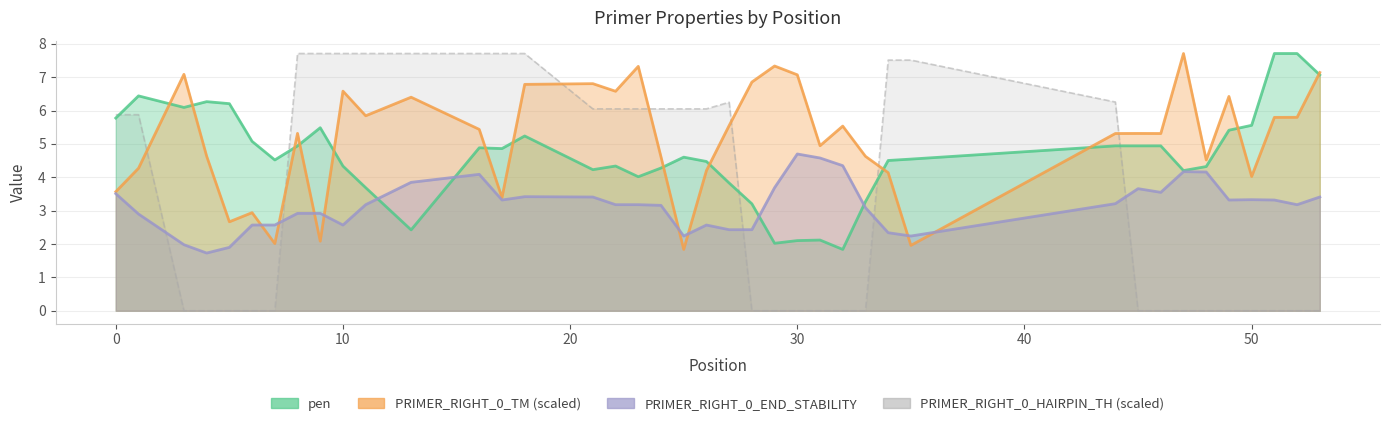

What is the lowest value of the pen series?

1.8